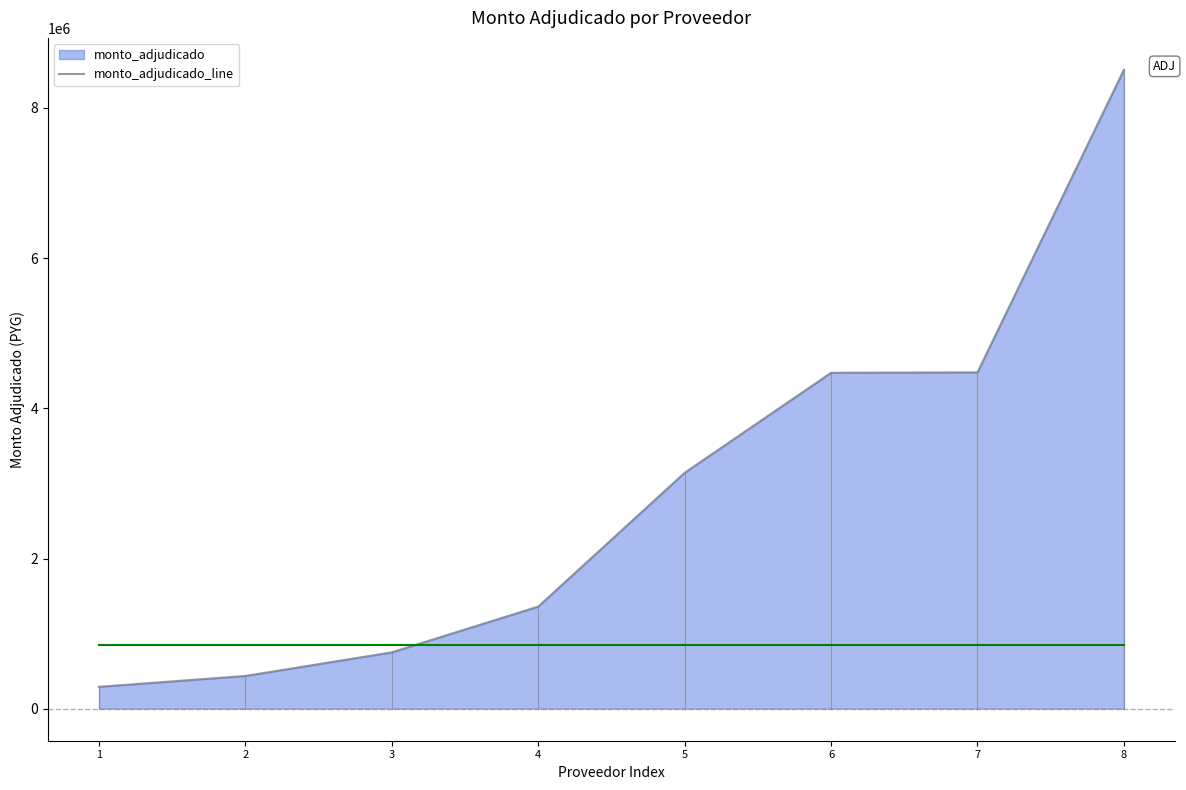

What is the smallest value displayed?

292500